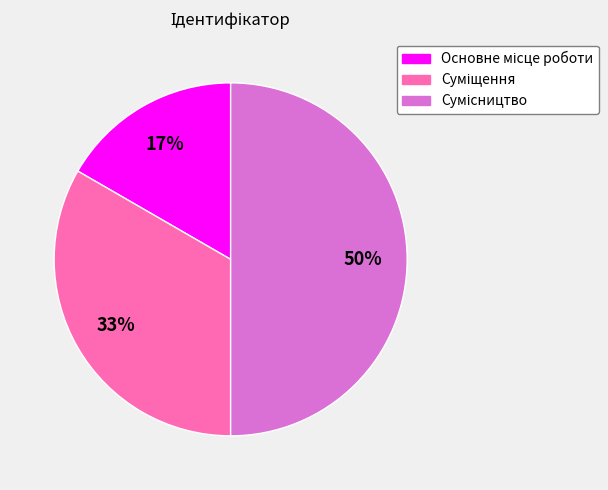

To the nearest percent, what is the difference between the largest and smallest slice percentages?

33%